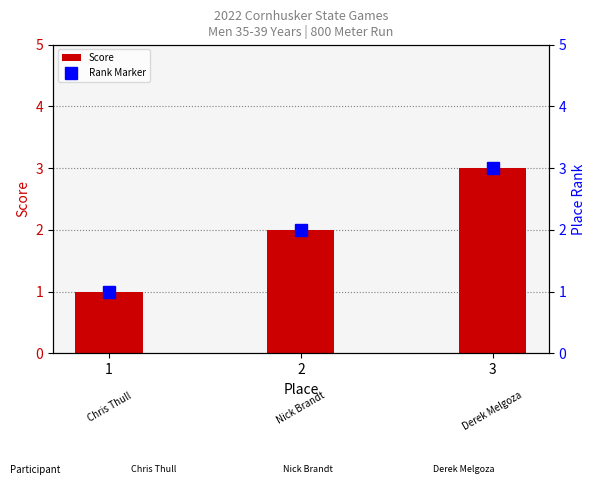

What is the difference between the maximum and minimum values in the Rank Marker series?

2